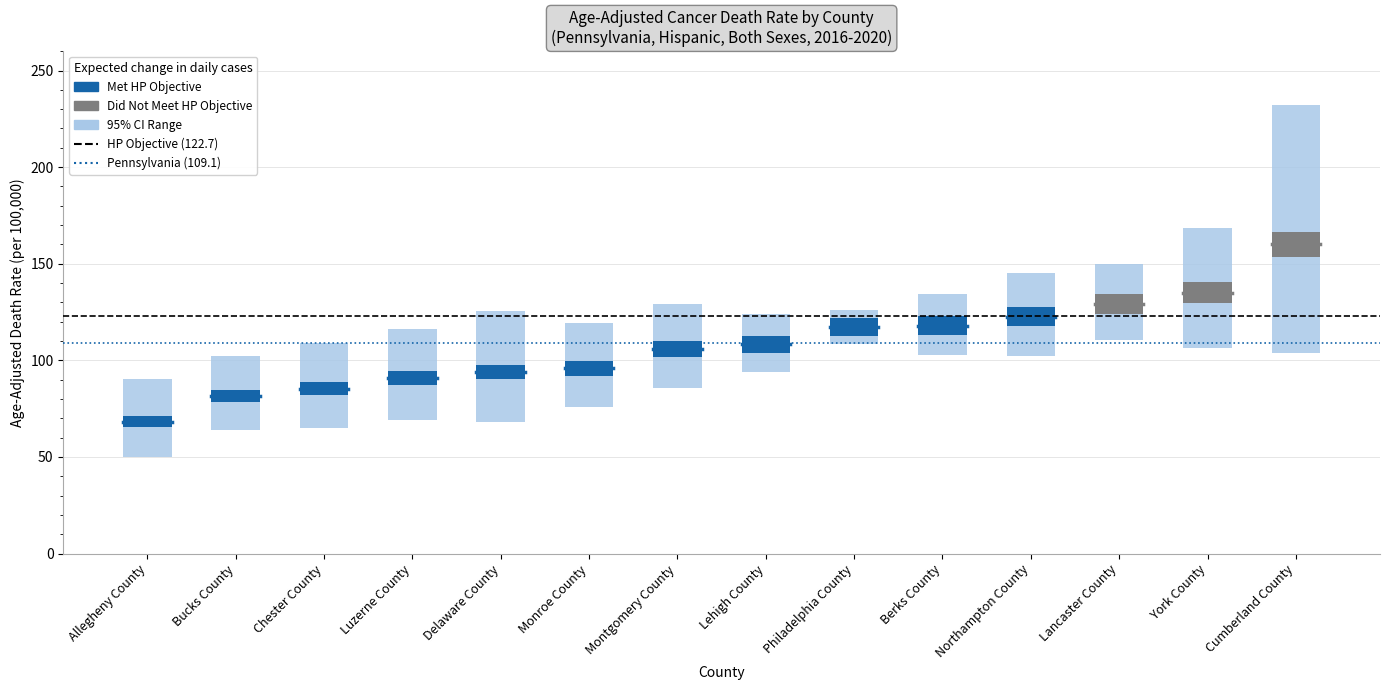

What is the label of the 1st bar from the right?

Bucks County